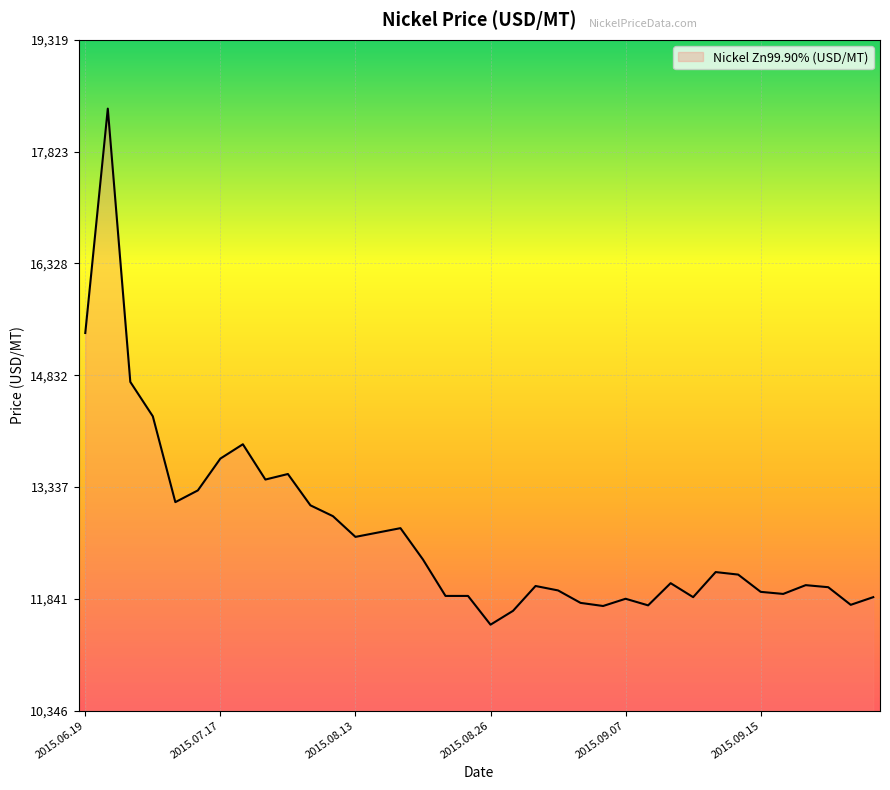

What is the smallest value displayed?

11495.5